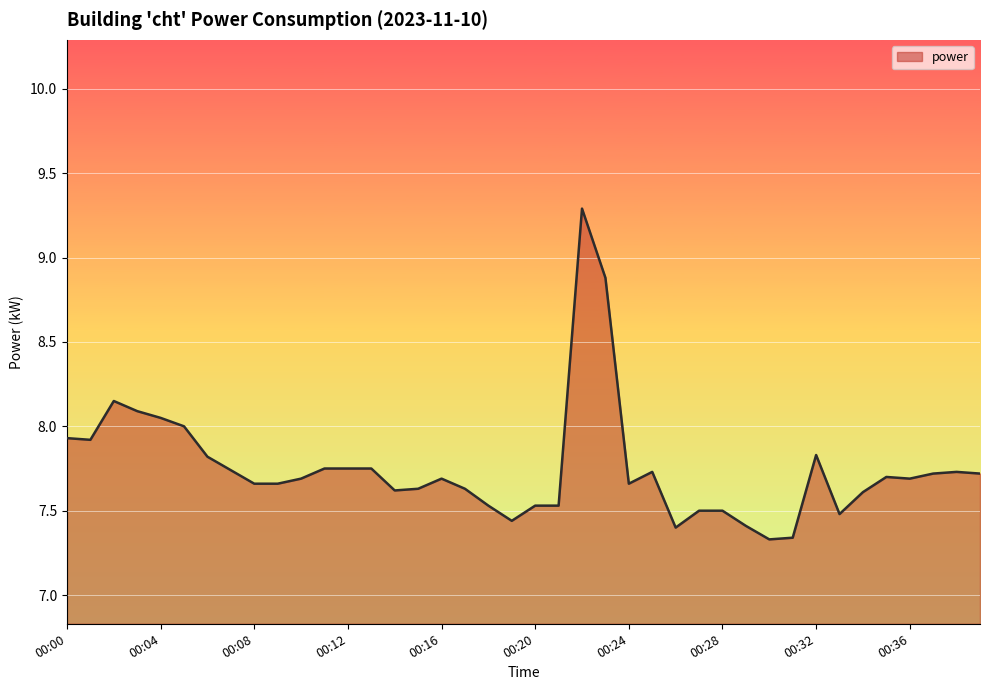

What is the greatest value displayed?

9.3